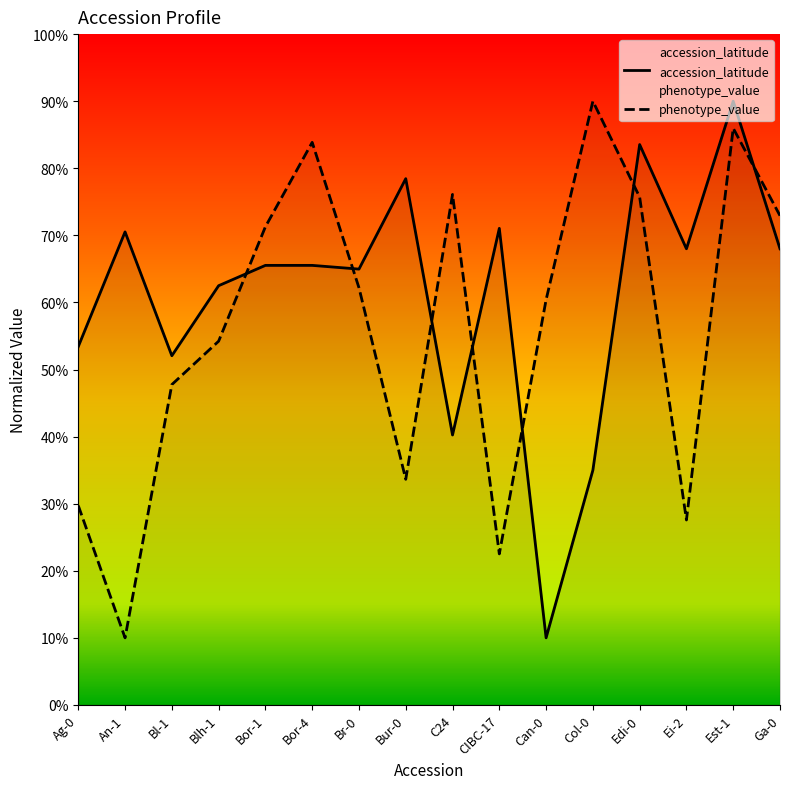

Which series has the largest total across all categories?

accession_latitude